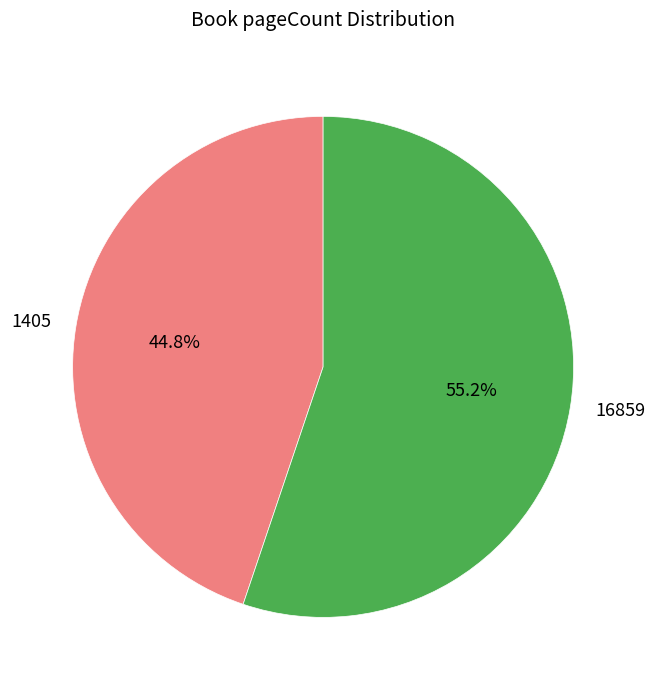

Which category accounts for the majority?

16859